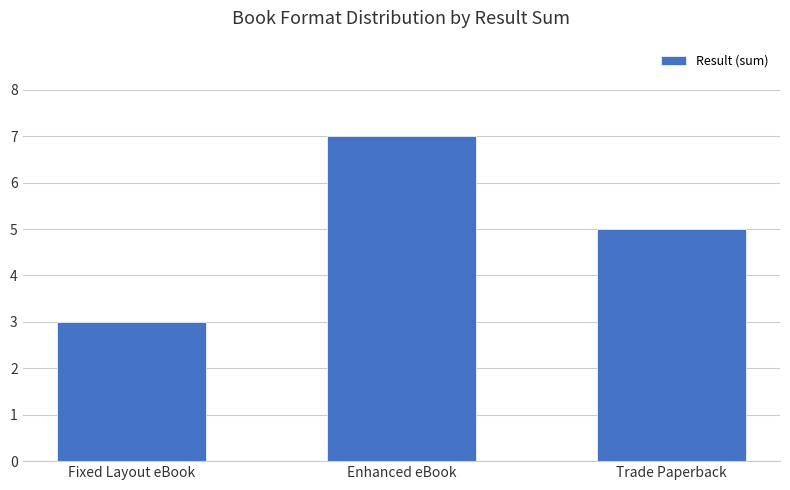

The value at Trade Paperback is 5. True or false?

True